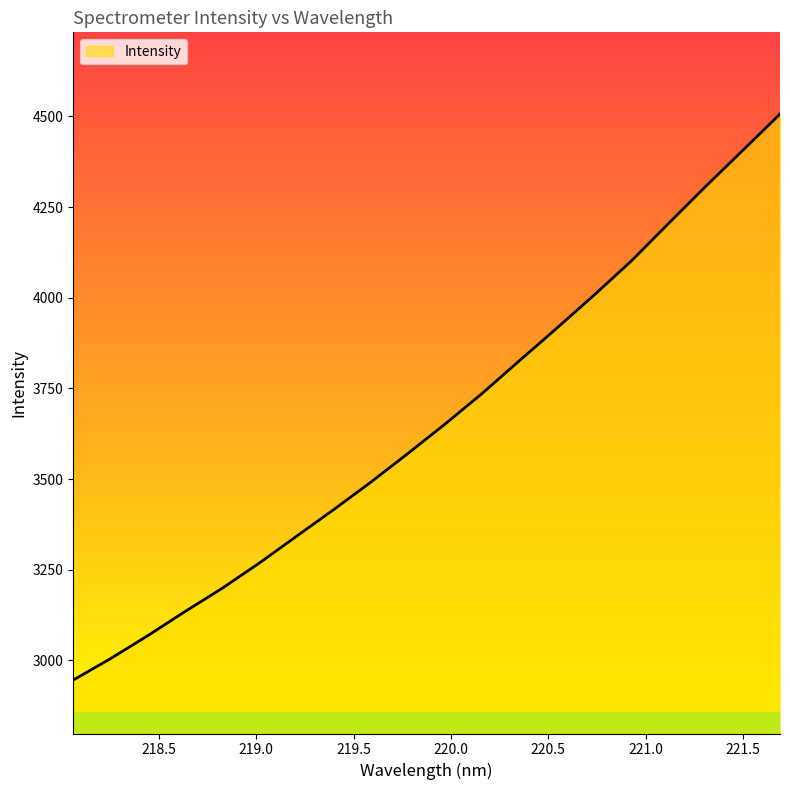

What is the greatest value displayed?

4506.3